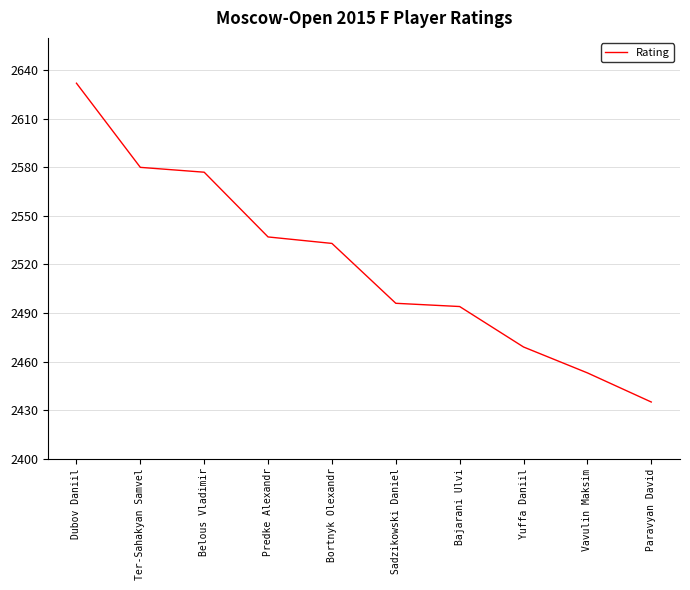

Where is the data nearest to the value 2533?

Bortnyk Olexandr